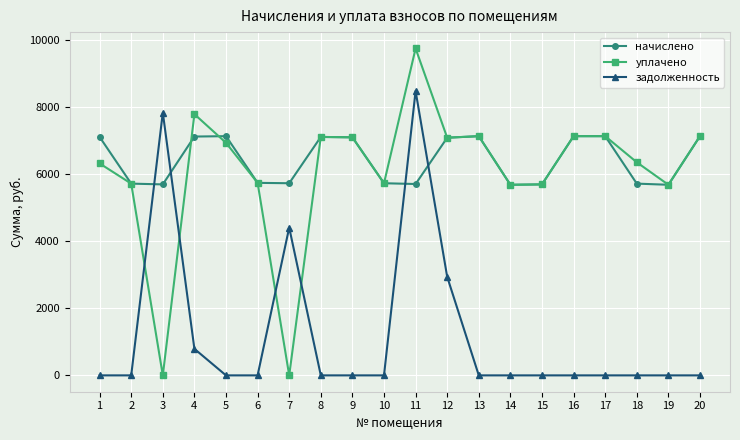

What is the greatest value displayed?

9761.3